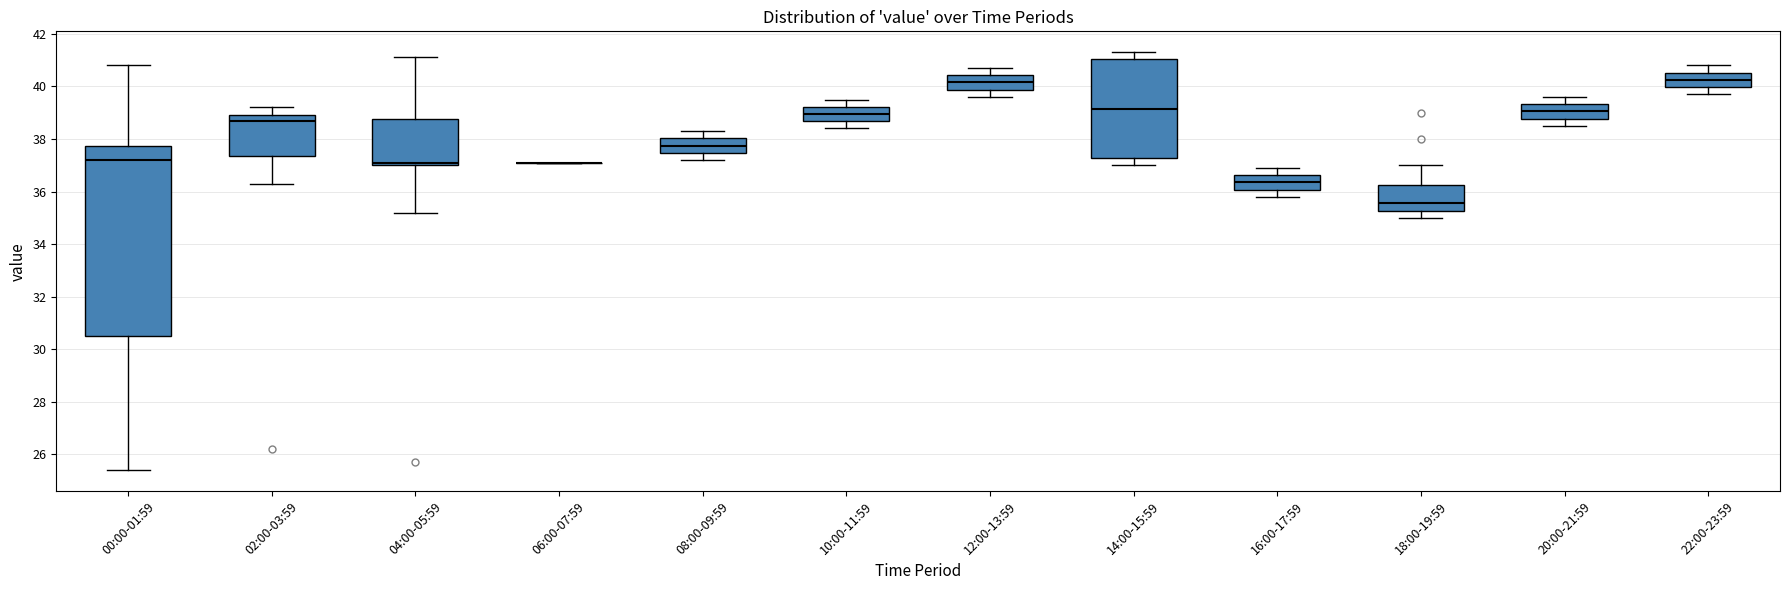

Reading left to right, read every box against the y-axis: the position of its median line, the range the box covers, and the ends of its whiskers. The values are not printed on the chart, so give them approximately, as read against the axis.

00:00-01:59: median 37.2, box 30.6 to 37.8, whiskers 25.4 to 40.8
02:00-03:59: median 38.8, box 37.4 to 39.0, whiskers 36.4 to 39.2
04:00-05:59: median 37.2, box 37.0 to 38.8, whiskers 35.2 to 41.2
06:00-07:59: box collapsed to a line at 37.2, whiskers 37.2 to 37.2
08:00-09:59: median 37.8, box 37.4 to 38.0, whiskers 37.2 to 38.4
10:00-11:59: median 39.0, box 38.6 to 39.2, whiskers 38.4 to 39.6
12:00-13:59: median 40.2, box 39.8 to 40.4, whiskers 39.6 to 40.8
14:00-15:59: median 39.2, box 37.2 to 41.0, whiskers 37.0 to 41.4
16:00-17:59: median 36.4, box 36.0 to 36.6, whiskers 35.8 to 37.0
18:00-19:59: median 35.6, box 35.2 to 36.2, whiskers 35.0 to 37.0
20:00-21:59: median 39.0, box 38.8 to 39.4, whiskers 38.6 to 39.6
22:00-23:59: median 40.2, box 40.0 to 40.6, whiskers 39.8 to 40.8